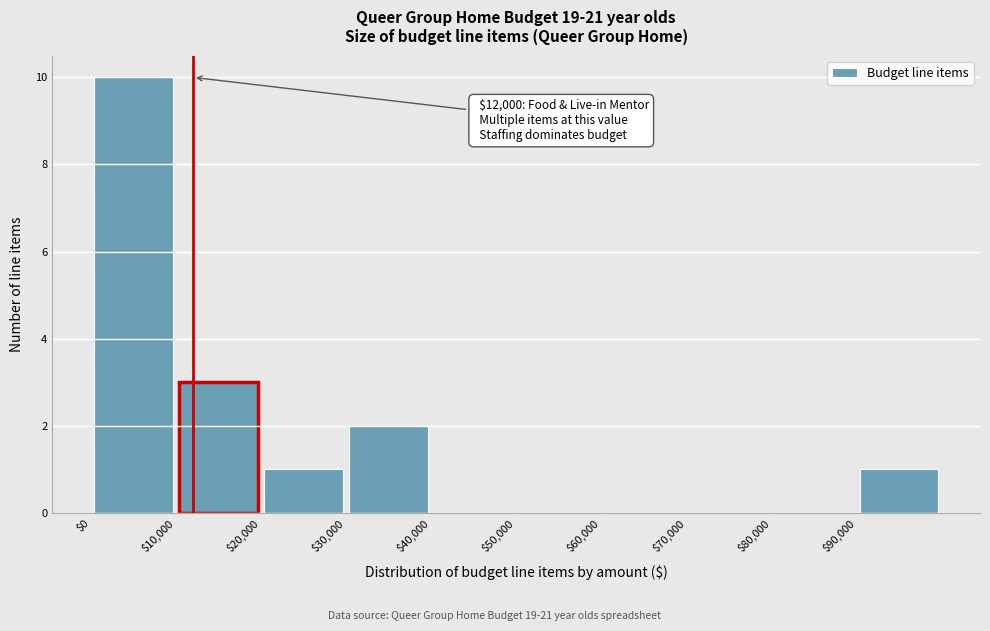

Over which range of the x-axis is the bar tallest?

0 to 10000